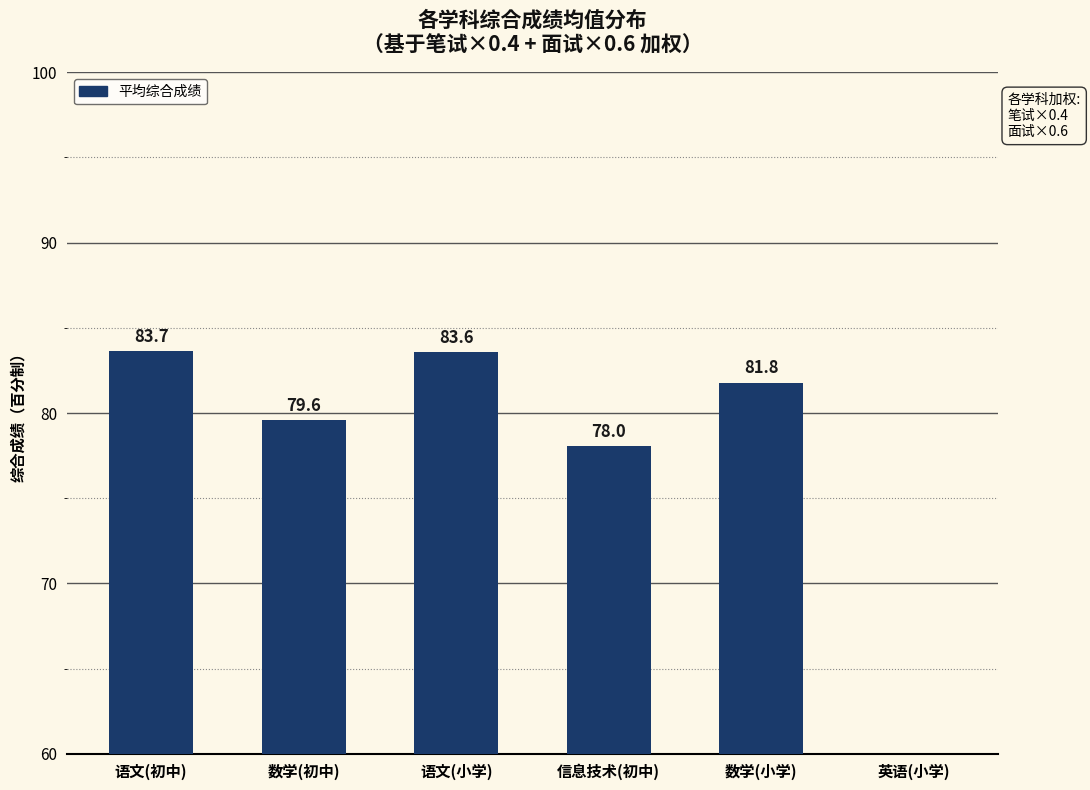

Which category has the highest value across all series?

语文(初中)